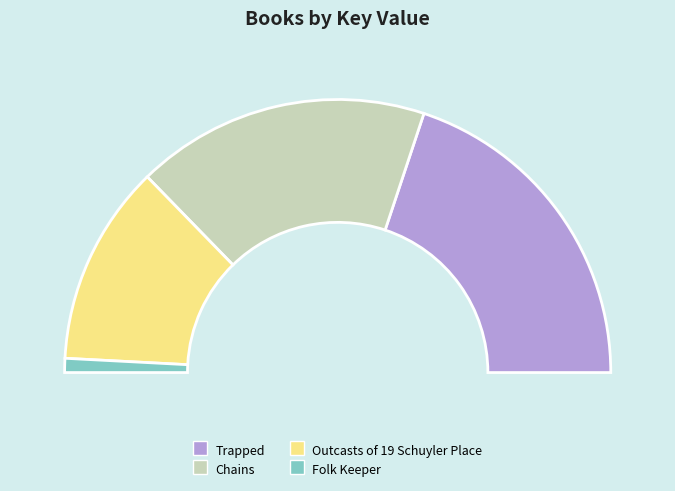

True or false: Trapped accounts for 40% of the total.

True